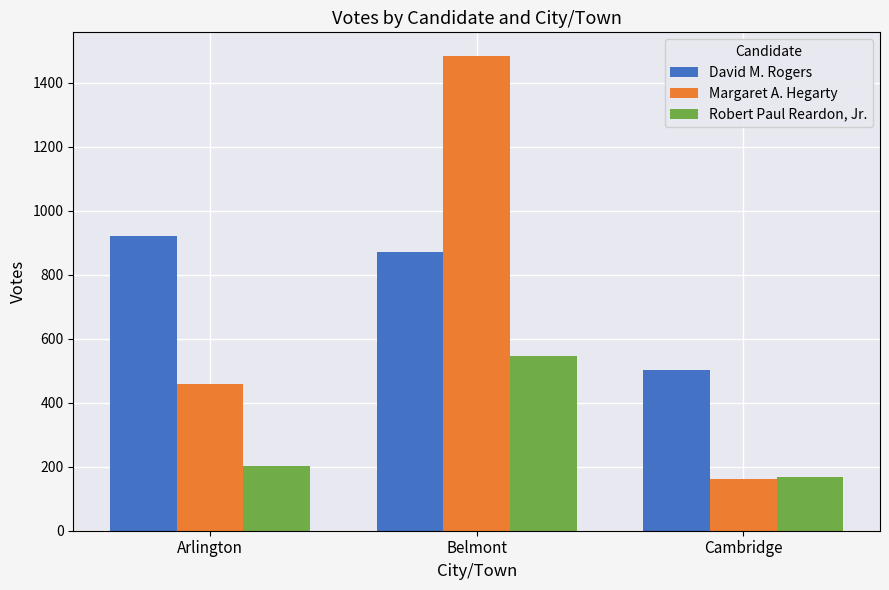

Does the chart contain stacked bars?

No